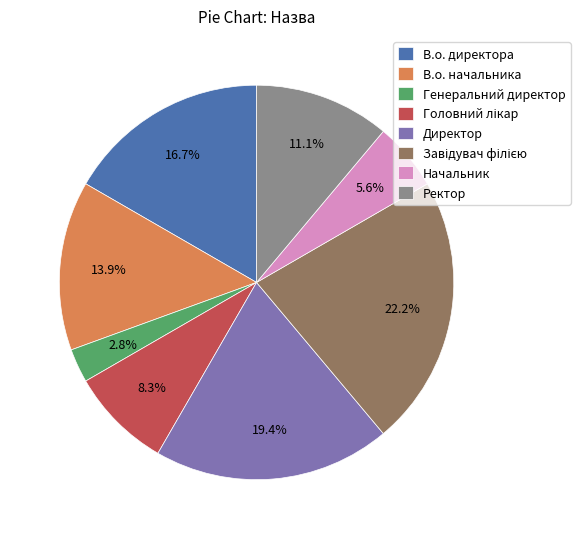

Count the number of slices in the pie.

8